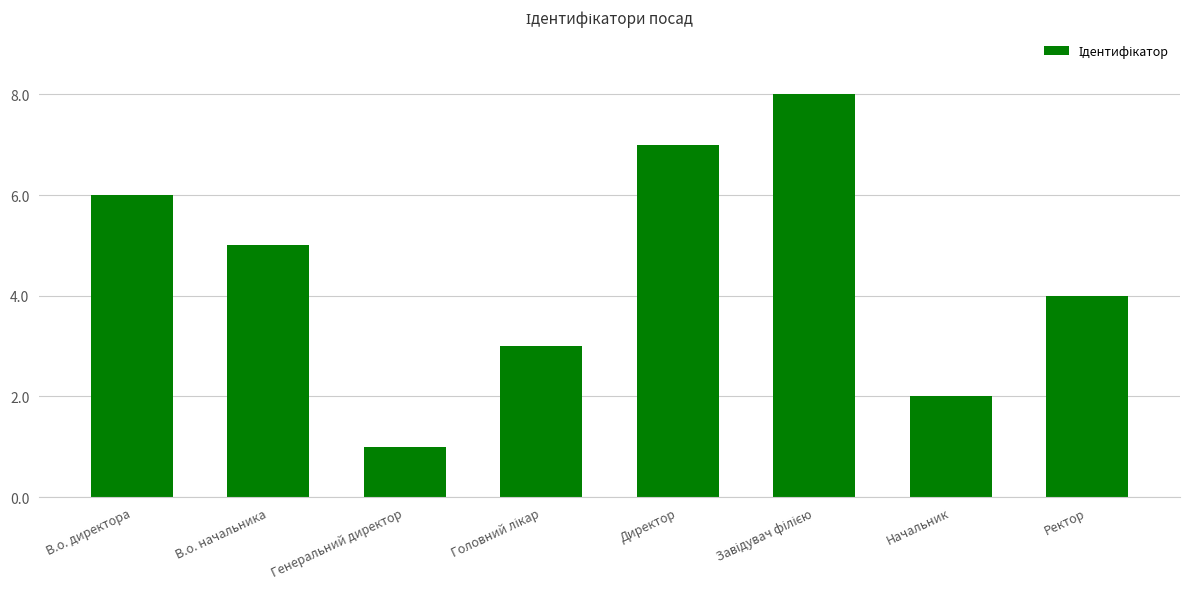

What is the change in value from В.о. начальника to Ректор?

-1